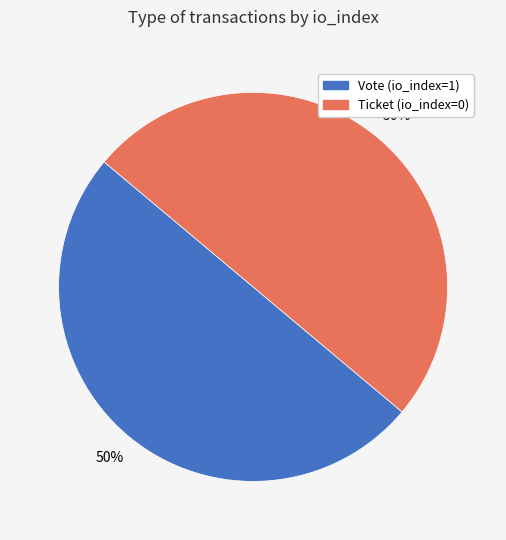

How many slices are in this pie chart?

2